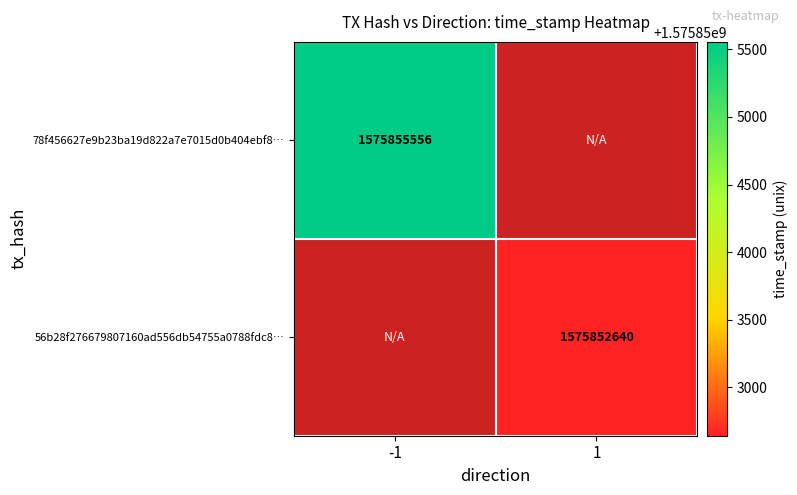

Is the value of 56b28f276679807160ad556db54755a0788fdc8… at 1 greater than the value of 78f456627e9b23ba19d822a7e7015d0b404ebf8… at -1?

No